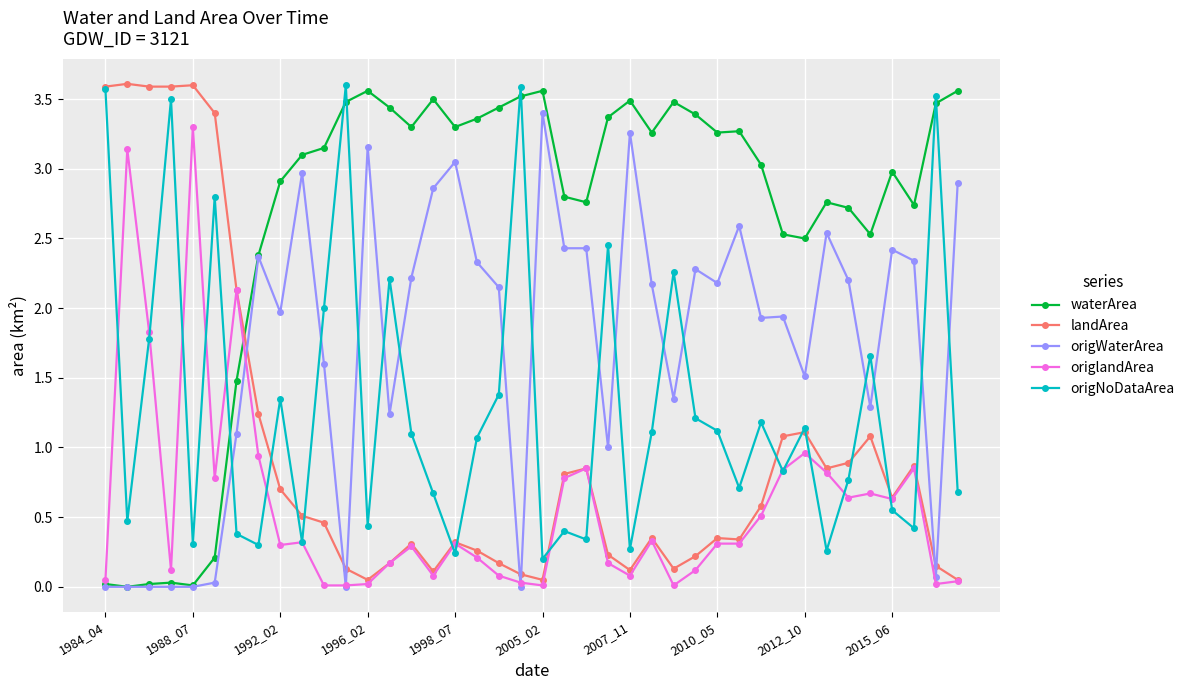

True or false: origlandArea has more than 1 interior local peaks.

True